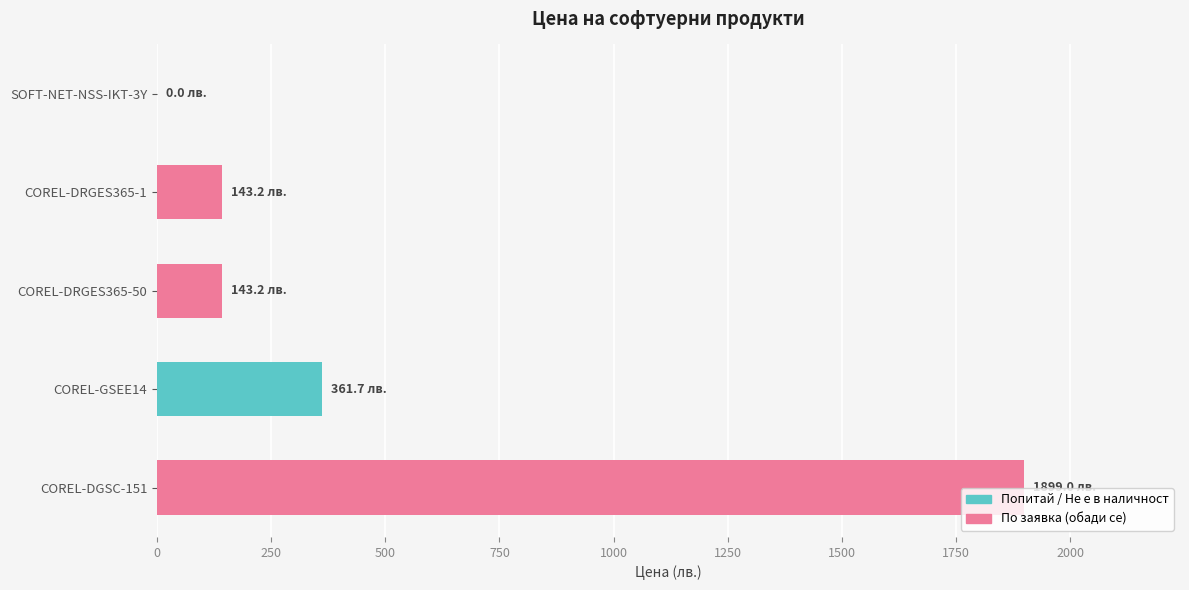

What is the change in value from SOFT-NET-NSS-IKT-3Y to COREL-DRGES365-50?

+143.2